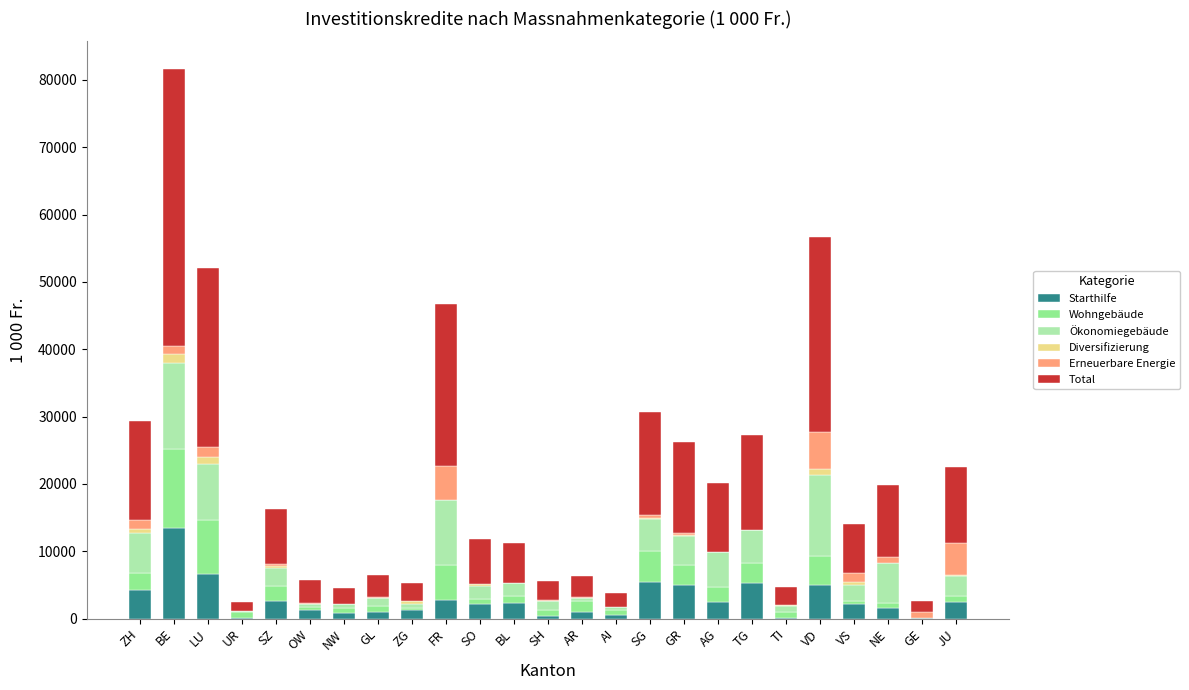

What is the maximum value for Starthilfe?

13497